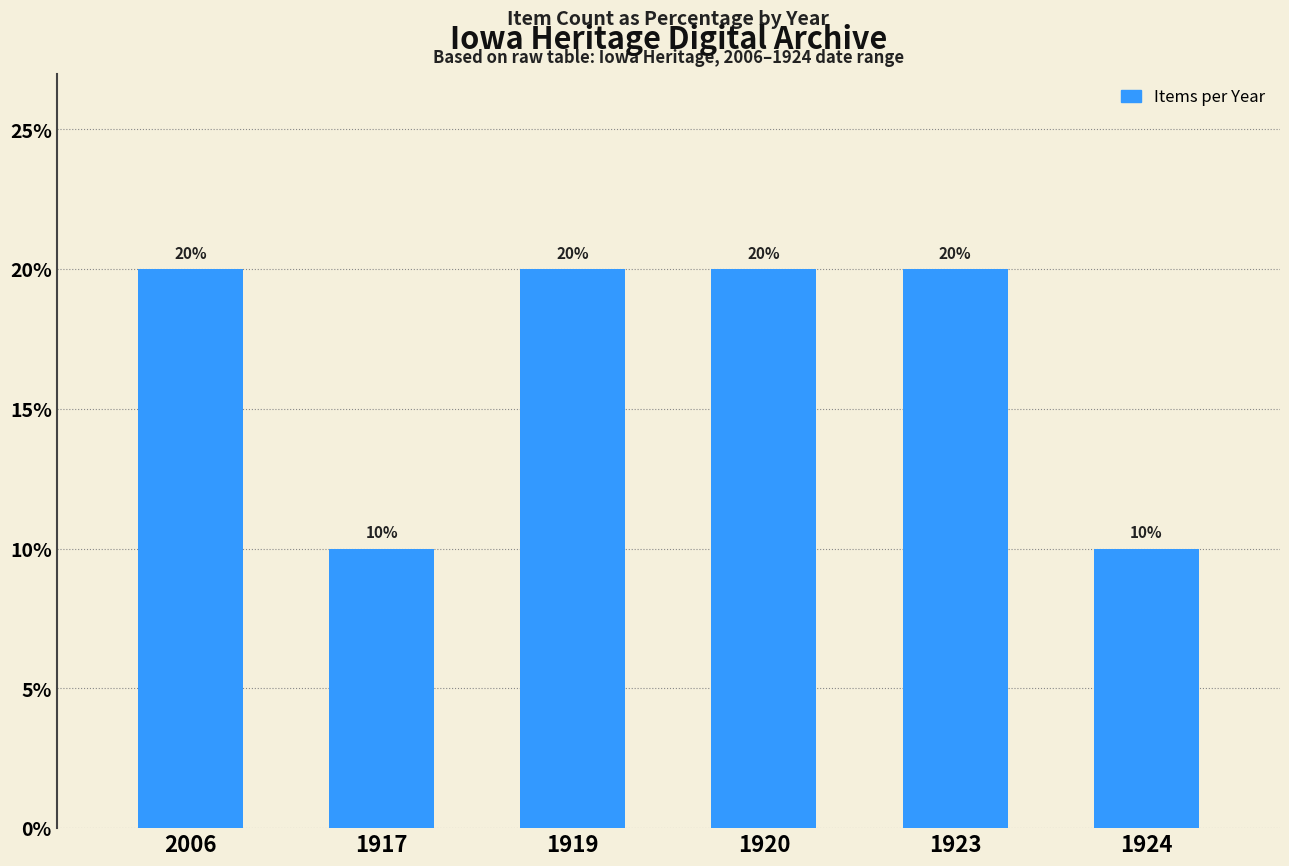

Between 1920 and 1924, which is larger?

1920